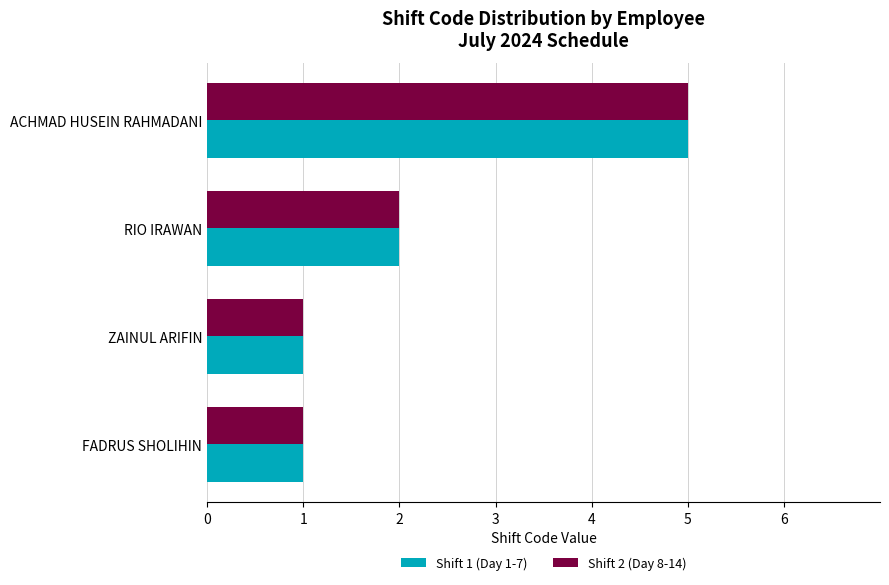

At which category is the sum across all series the highest?

ACHMAD HUSEIN RAHMADANI